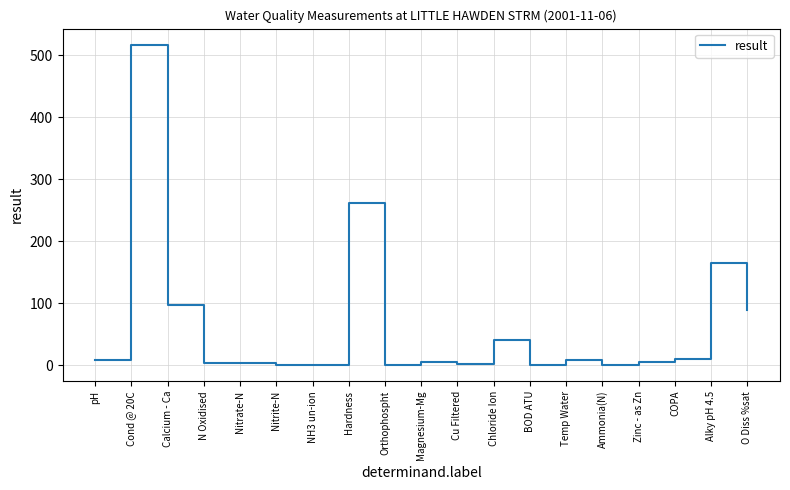

What is the change in value from N Oxidised to Ammonia(N)?

-4.1